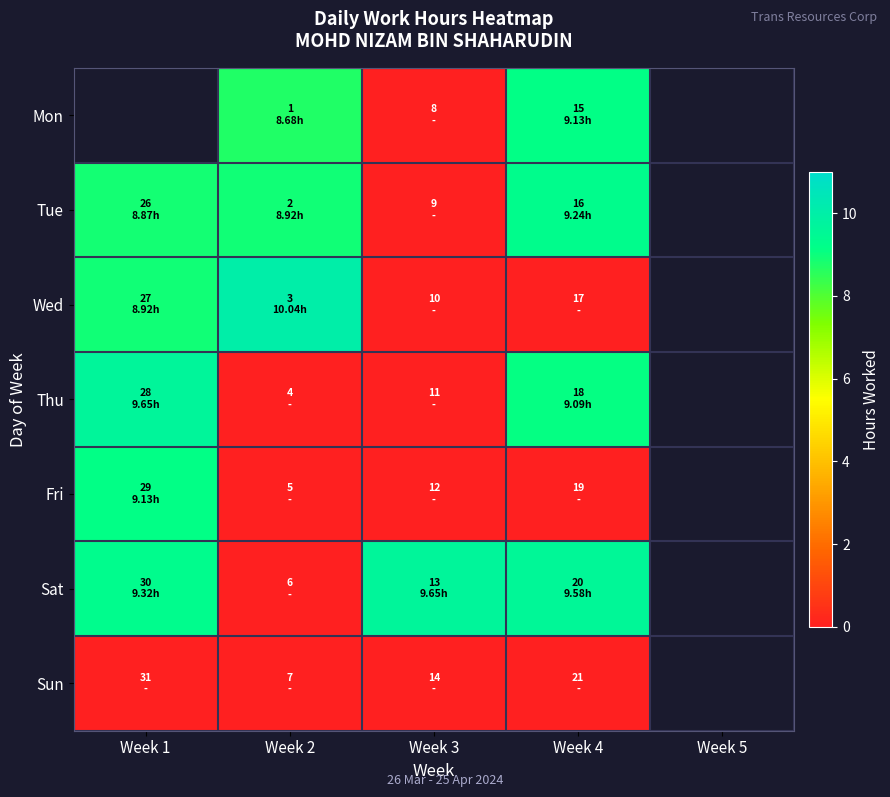

Rank the categories by Sun value from highest to lowest.

Week 1, Week 2, Week 3, Week 4, Week 5